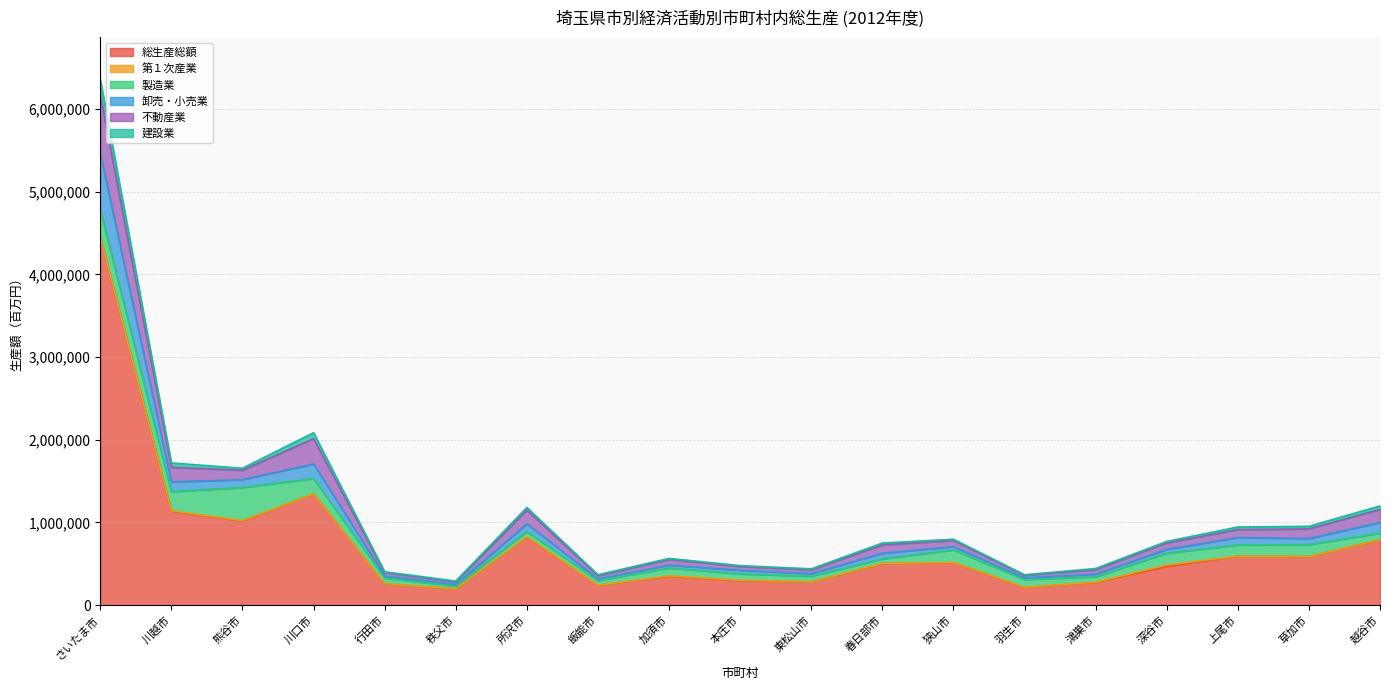

At how many categories does at least one series exceed 5764173?

1